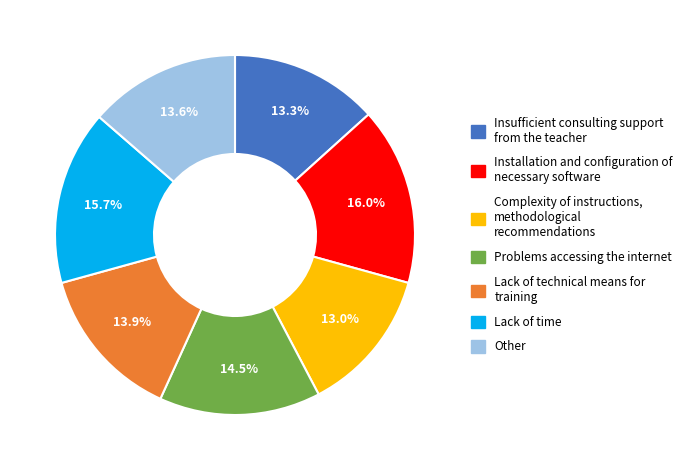

Is there any slice that represents more than half of the pie?

No